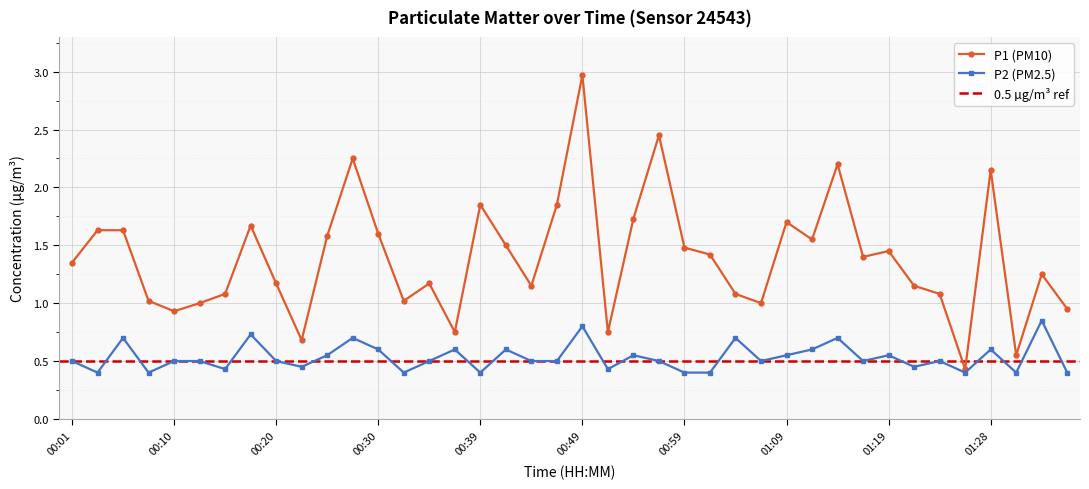

At which label is P1 closest to 1?

00:13